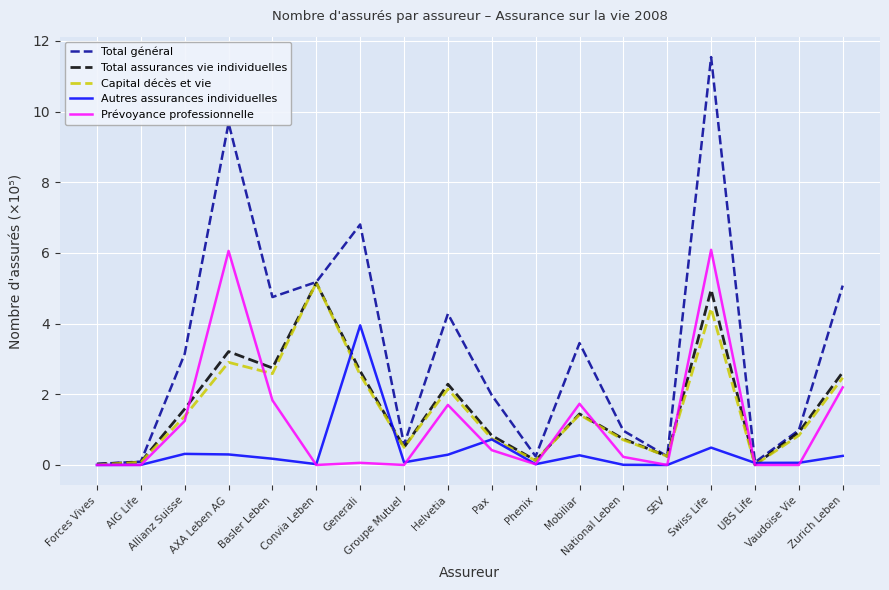

Which series has the widest spread of values?

Total général